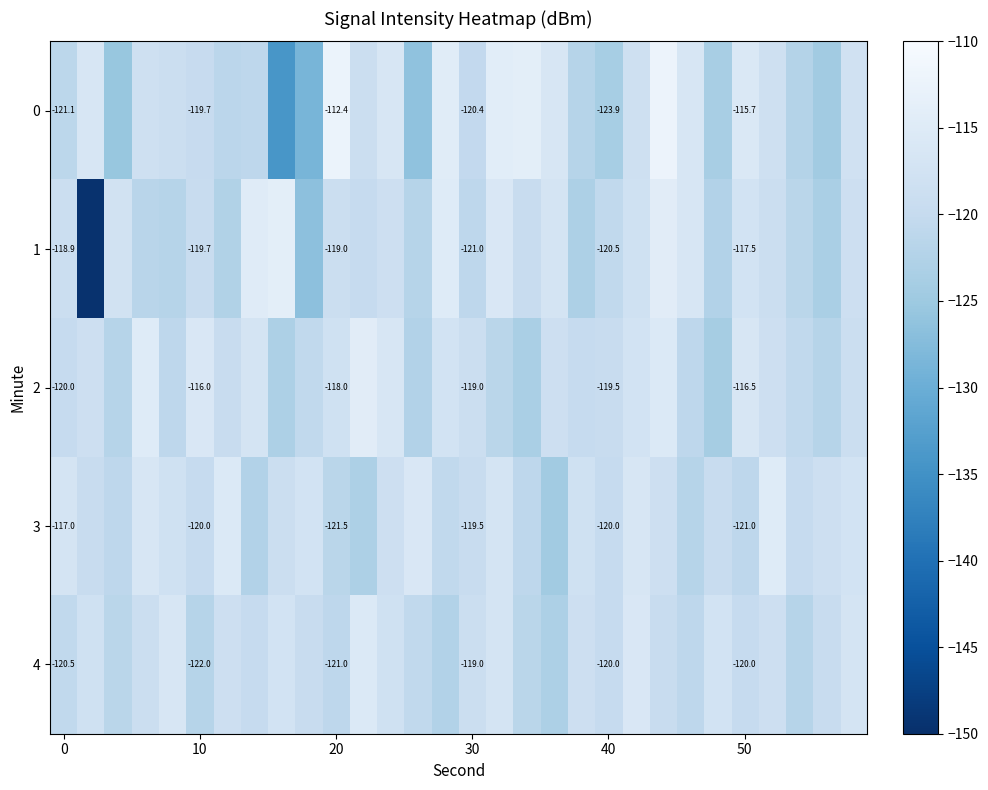

What is the total value across all series at 22?

-580.3